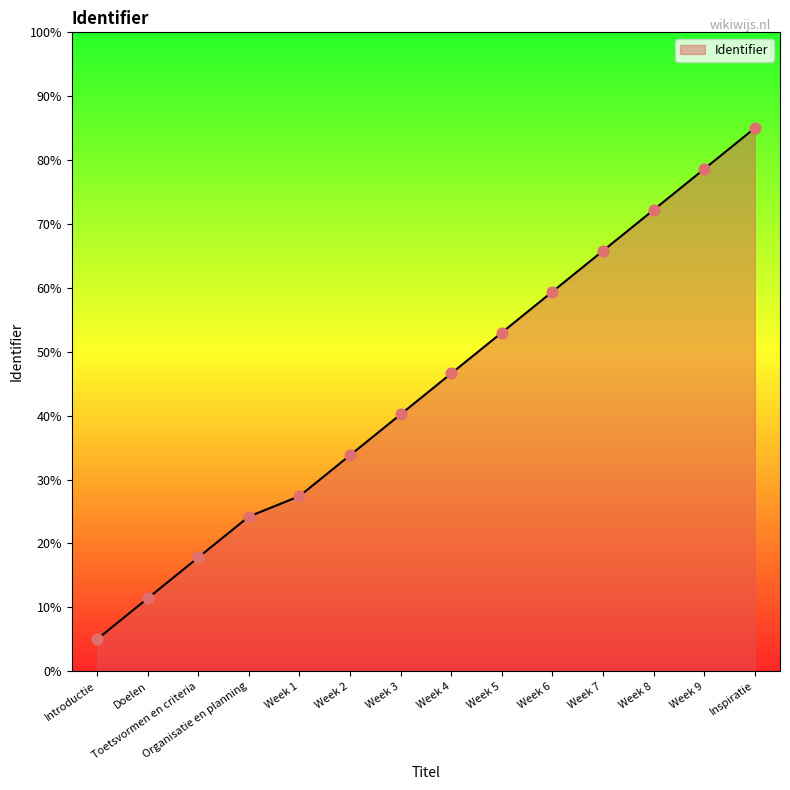

What is the change in value from Introductie to Doelen?

+6.4